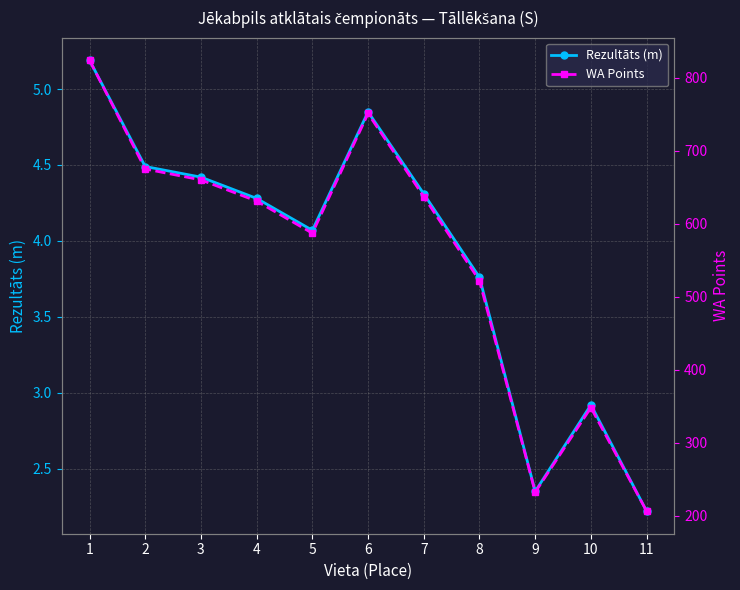

What is the difference between the maximum and minimum values in the WA Points series?

618.0